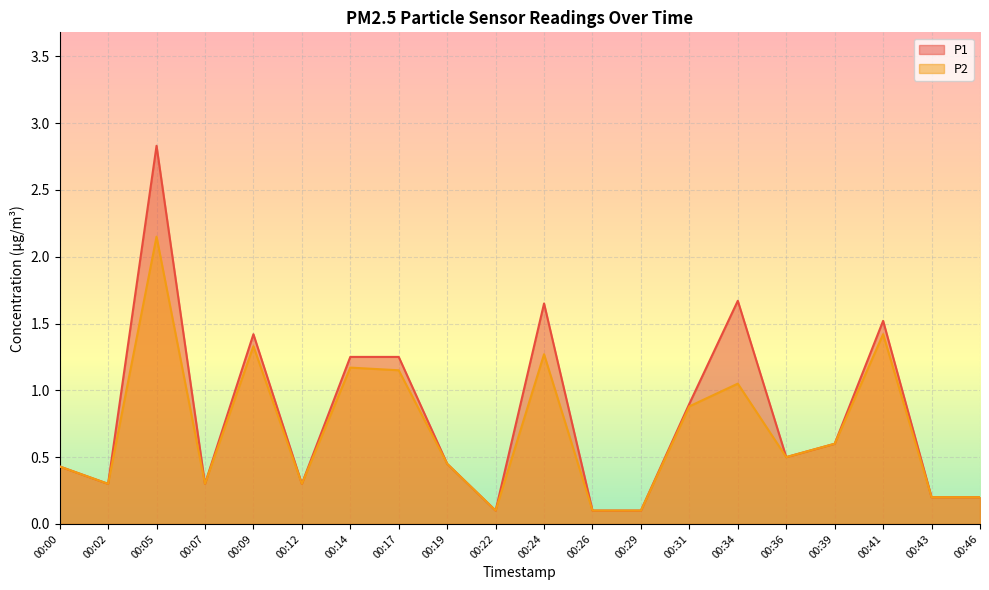

Reading left to right, list all the values displayed in this chart.

P1: 0.4	0.3	2.8	0.3	1.4	0.3	1.2	1.2	0.5	0.1	1.6	0.1	0.1	0.9	1.7	0.5	0.6	1.5	0.2	0.2
P2: 0.4	0.3	2.1	0.3	1.3	0.3	1.2	1.1	0.5	0.1	1.3	0.1	0.1	0.9	1.1	0.5	0.6	1.4	0.2	0.2